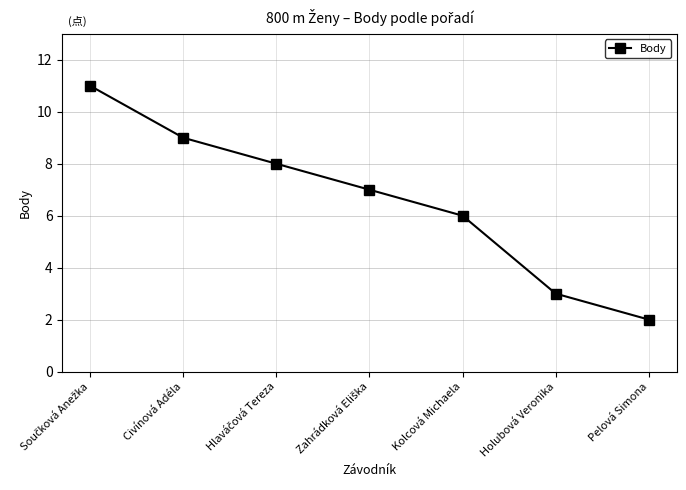

What is the difference between the maximum and minimum values?

9